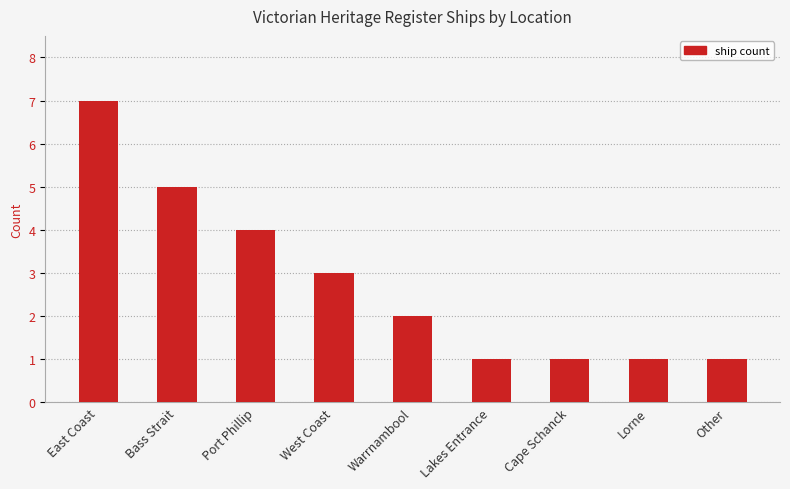

True or false: the data shows 3 at West Coast.

True